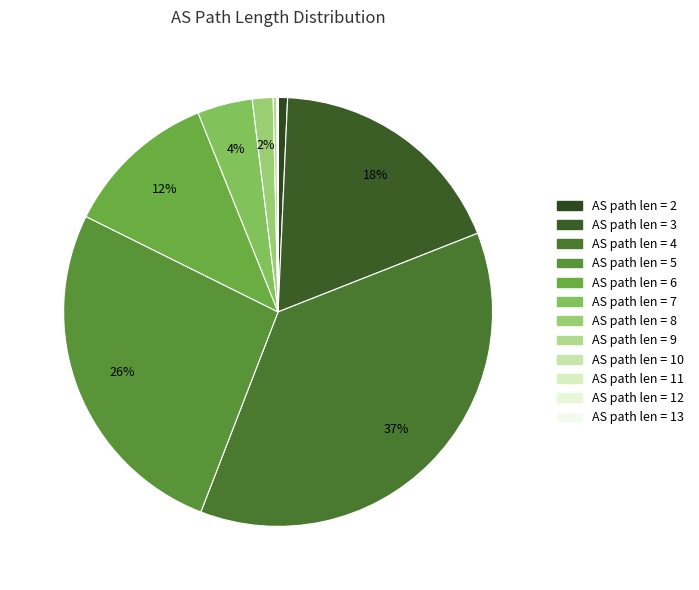

Count the number of slices in the pie.

12